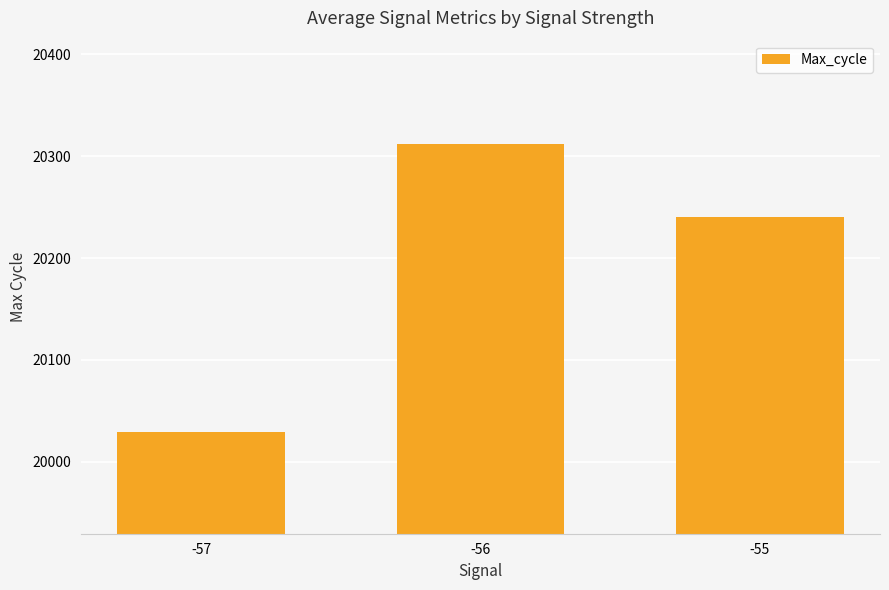

Is it true that the value at -57 is 11744.5?

False